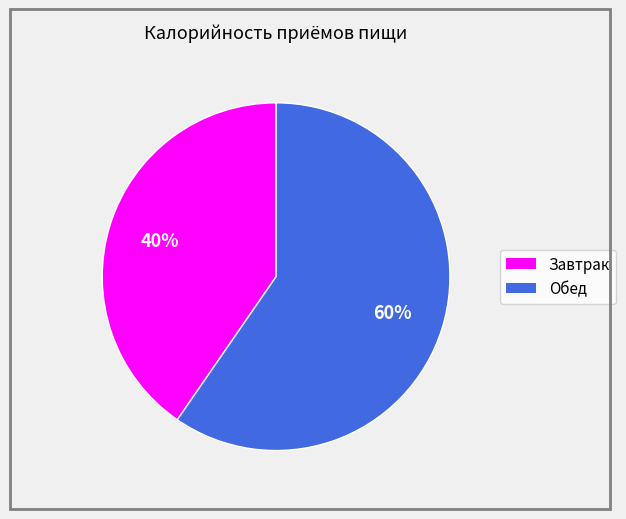

Rank the categories by value from lowest to highest.

Завтрак, Обед